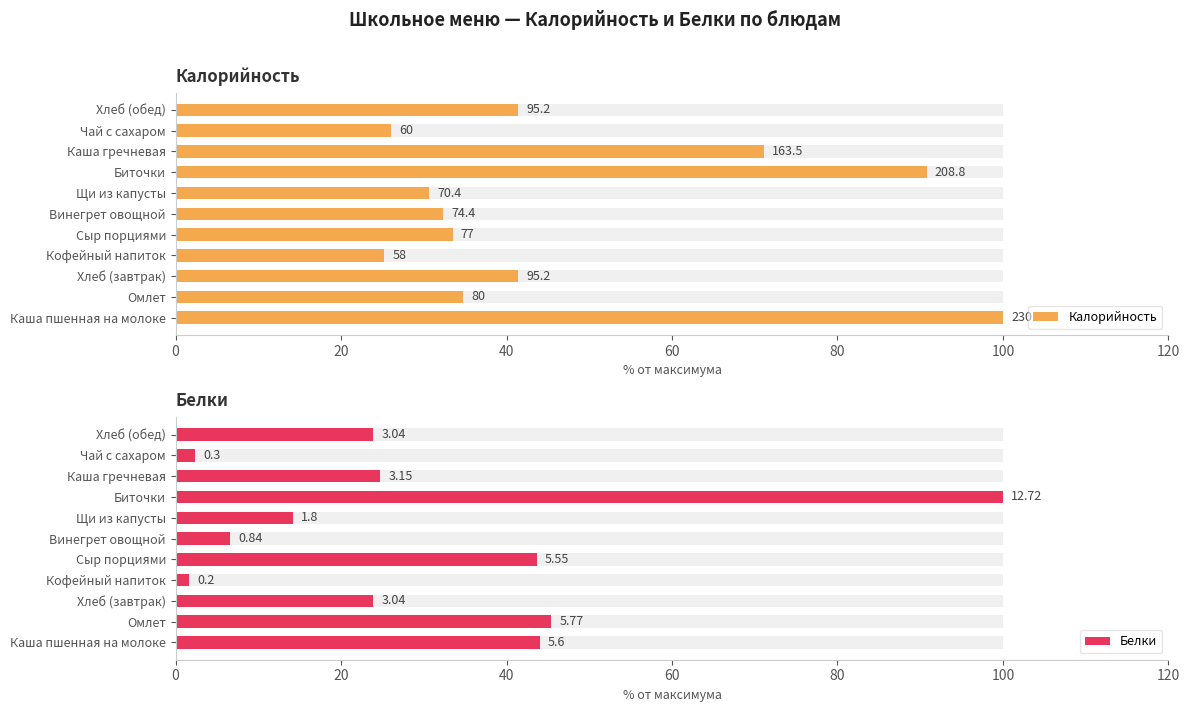

List the series in order of their peak value, highest first.

Калорийность, Белки